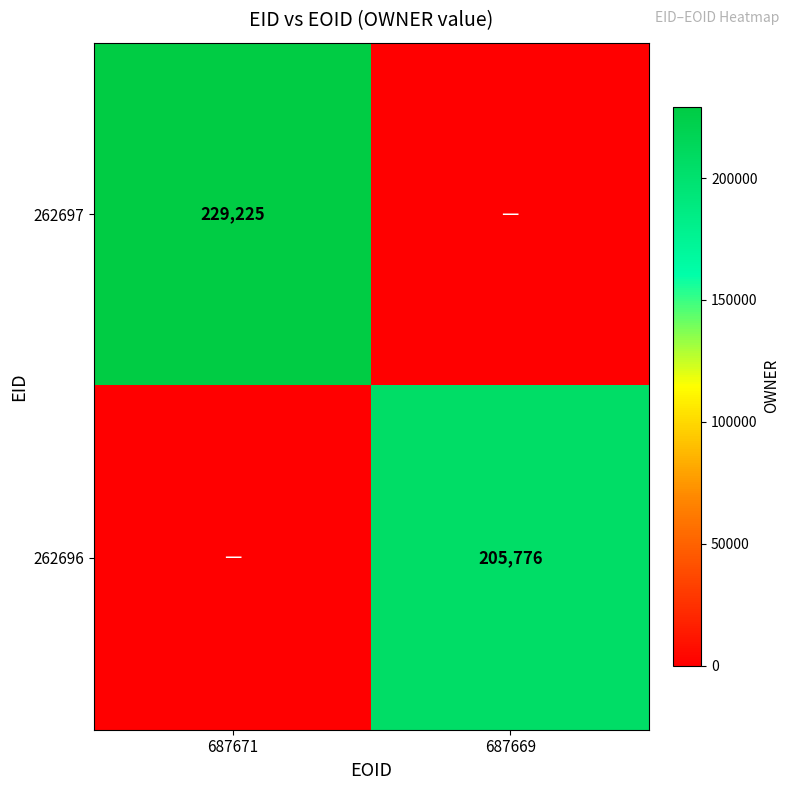

The value of 262696 at 687669 is 205776. True or false?

True